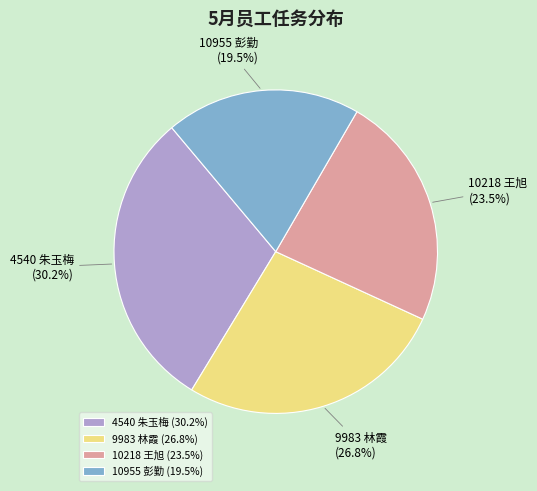

How many slices are in this pie chart?

4